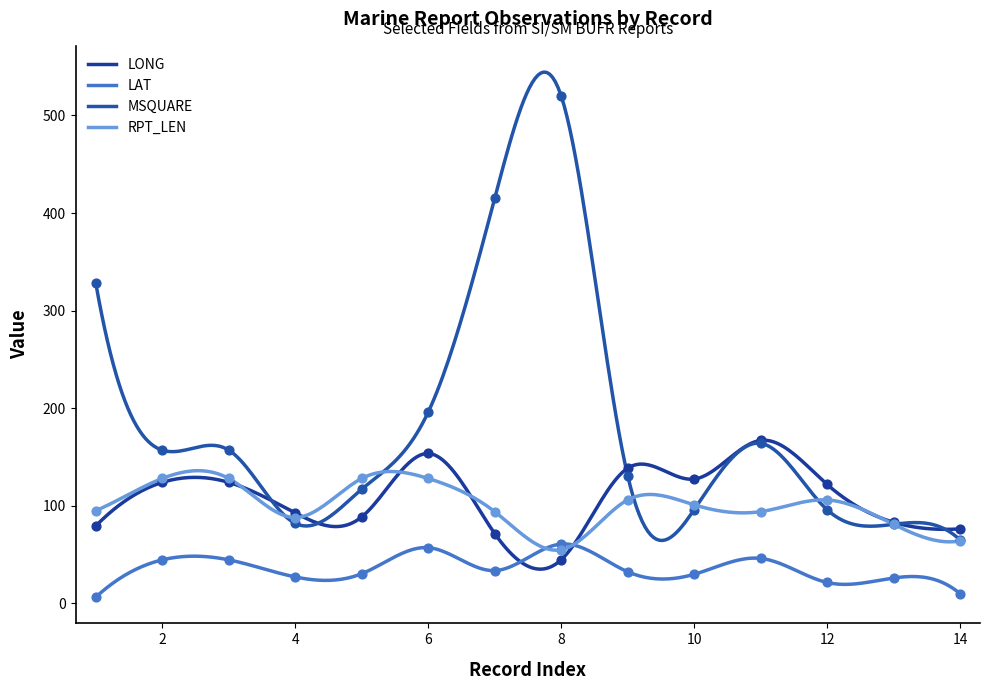

At which category is the sum across all series the highest?

8